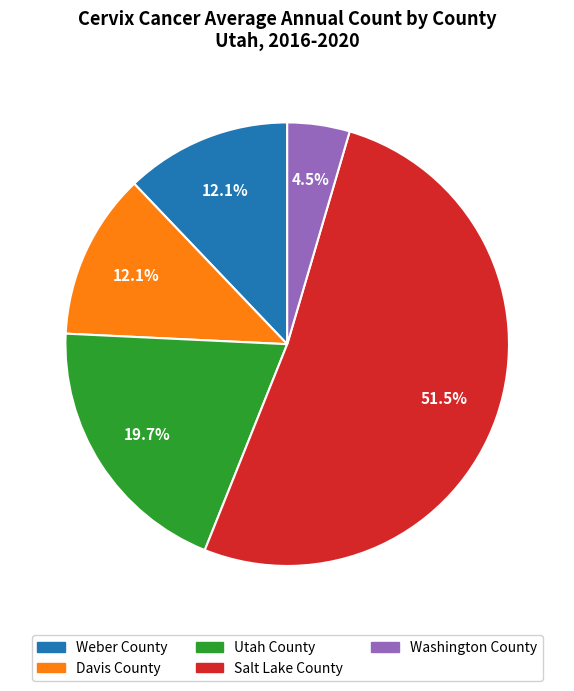

What is the majority slice?

Salt Lake County